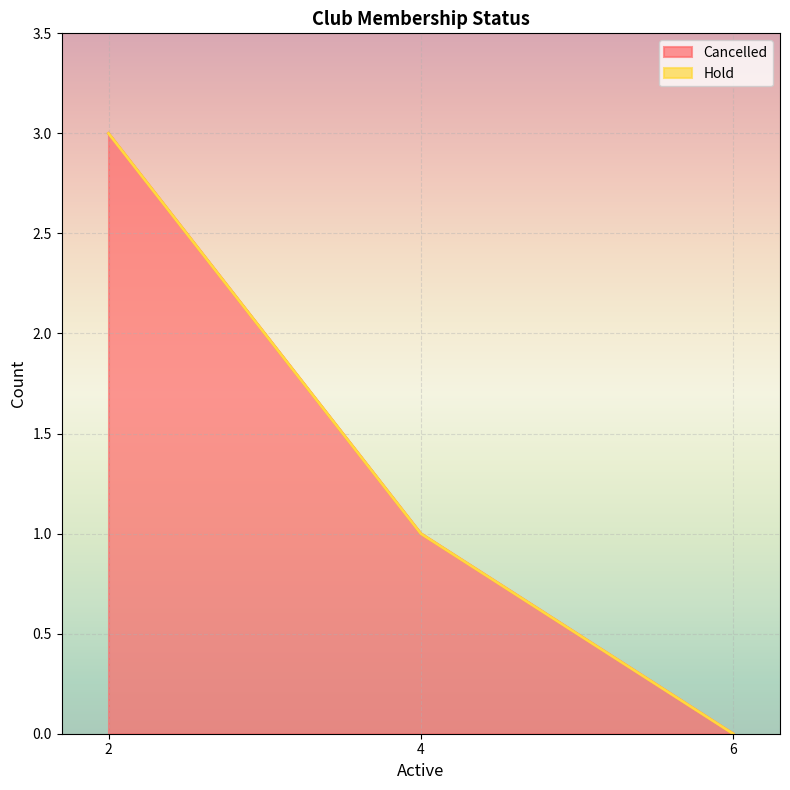

At Five Bottle Club, list the series in order from largest to smallest.

Cancelled, Hold